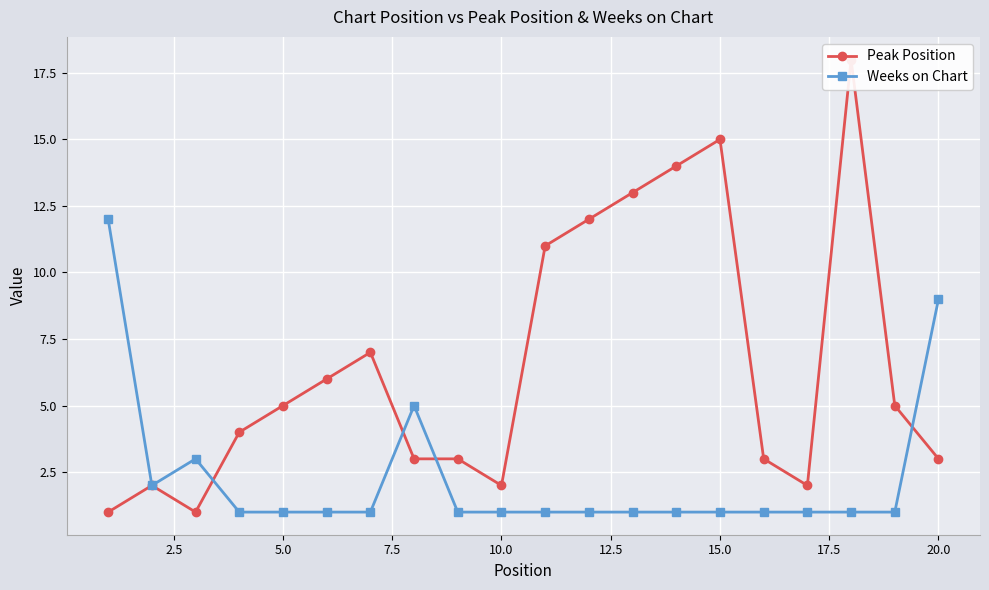

True or false: Weeks on Chart has a value of 9 at 20.0.

True